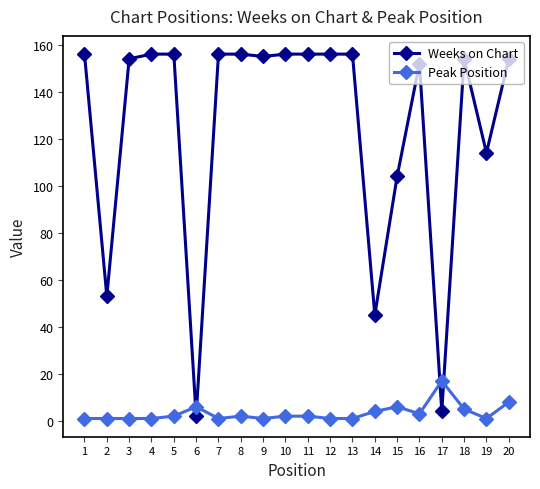

Which series has the largest range (max minus min)?

Weeks on Chart